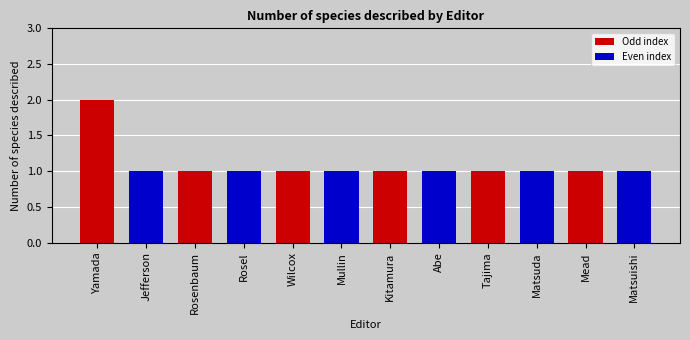

What is the average value?

1